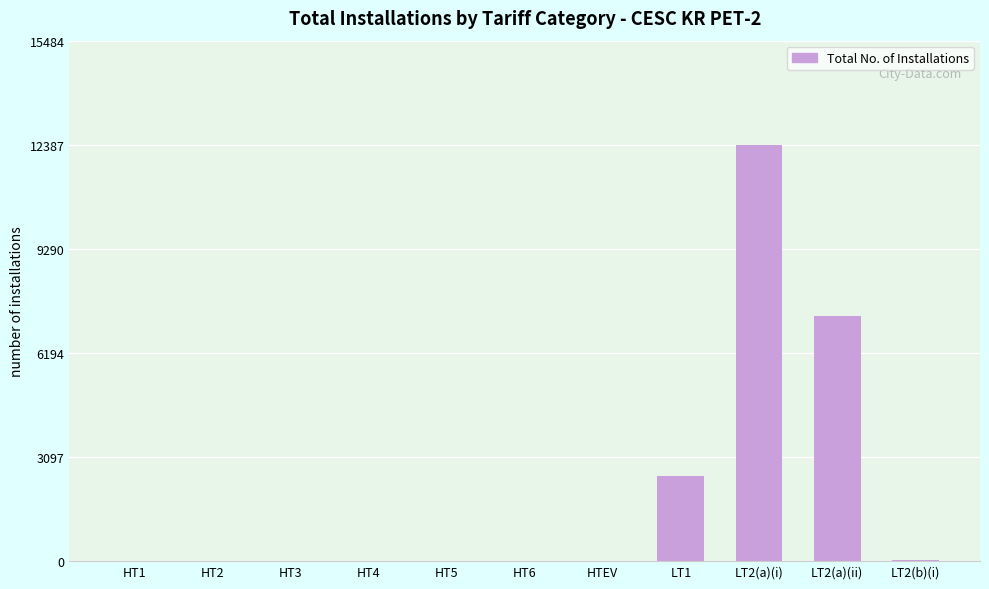

What is the difference between the values at HT4 and LT1?

2527